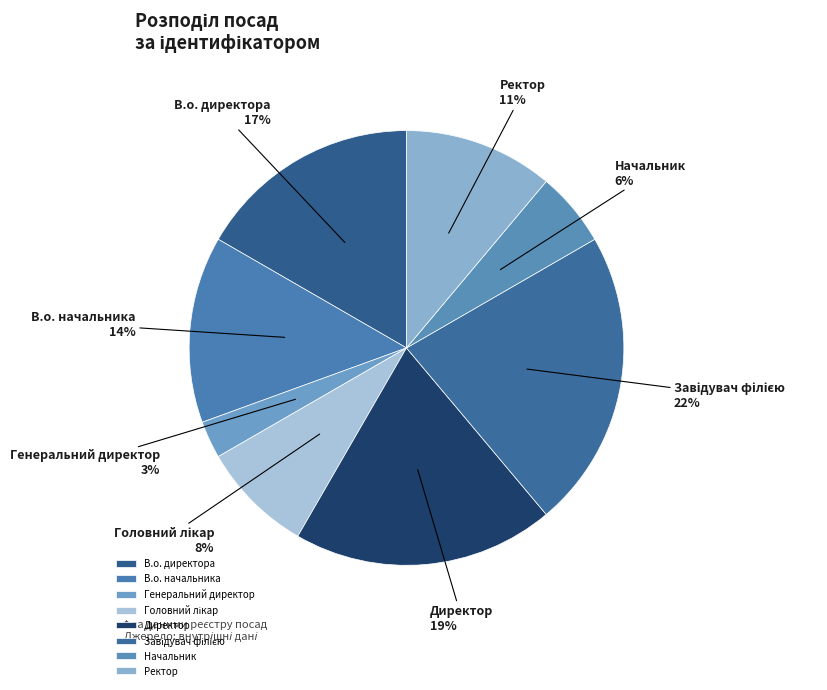

Which slice is the smallest?

Генеральний директор